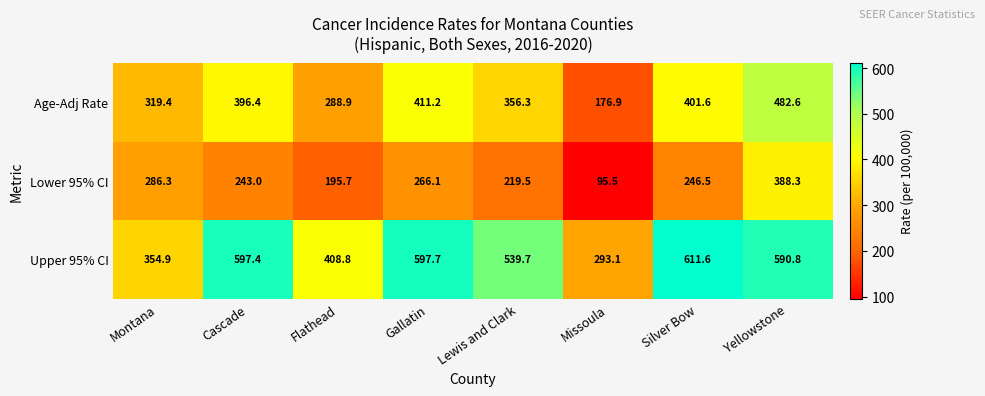

What is the difference between the Upper 95% CI values at Cascade and Yellowstone?

6.6